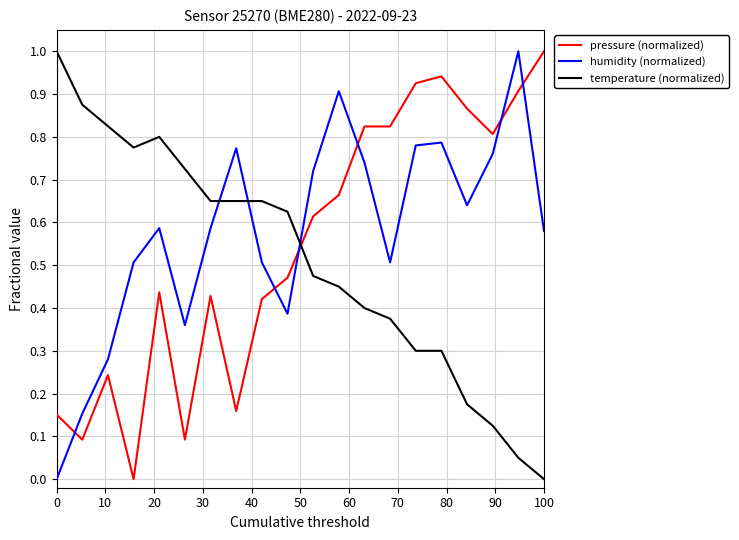

True or false: temperature (normalized) and humidity (normalized) intersect in this chart.

True